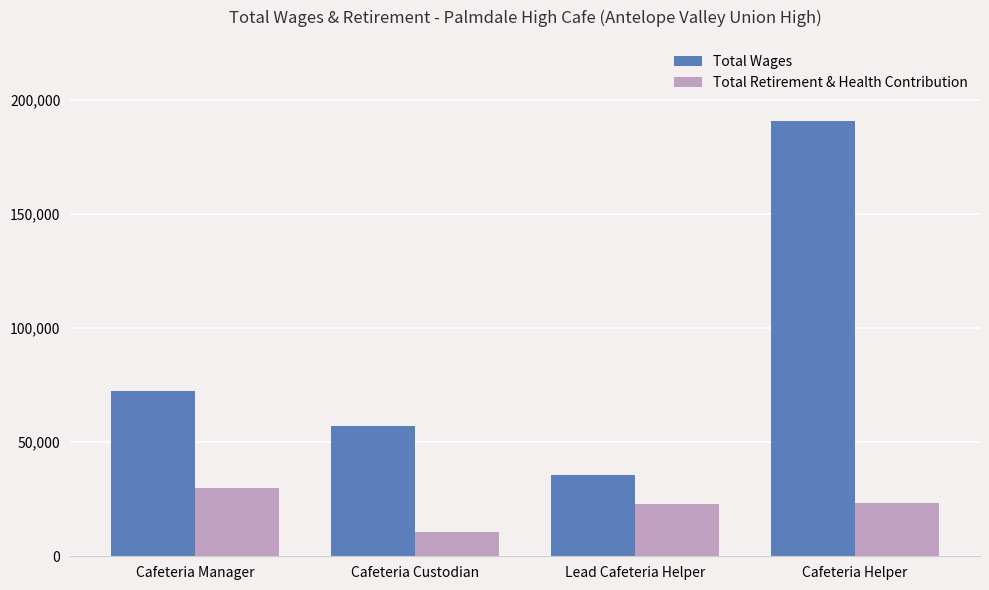

What is the difference between the Total Retirement & Health Contribution values at Cafeteria Custodian and Cafeteria Manager?

19088